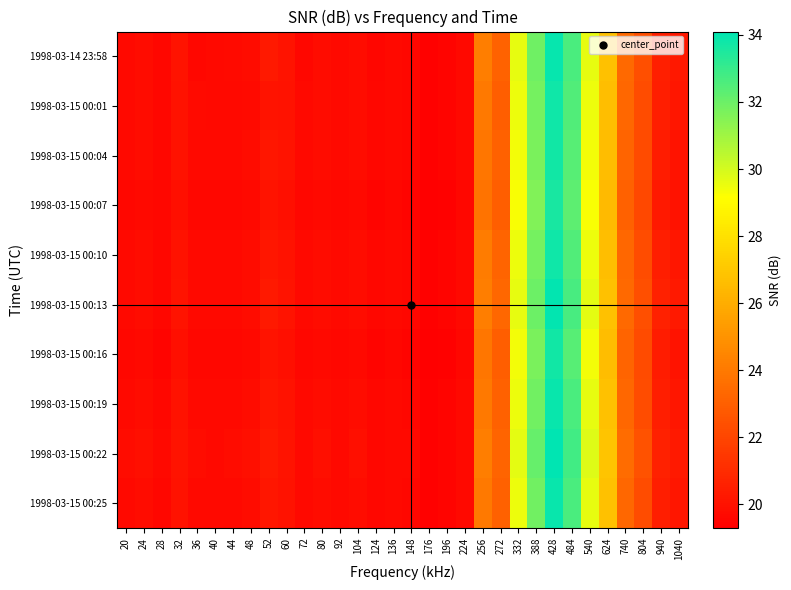

At 256, list the series in order from smallest to largest.

1998-03-15 00:07, 1998-03-15 00:04, 1998-03-15 00:16, 1998-03-15 00:01, 1998-03-15 00:19, 1998-03-15 00:25, 1998-03-15 00:10, 1998-03-14 23:58, 1998-03-15 00:13, 1998-03-15 00:22